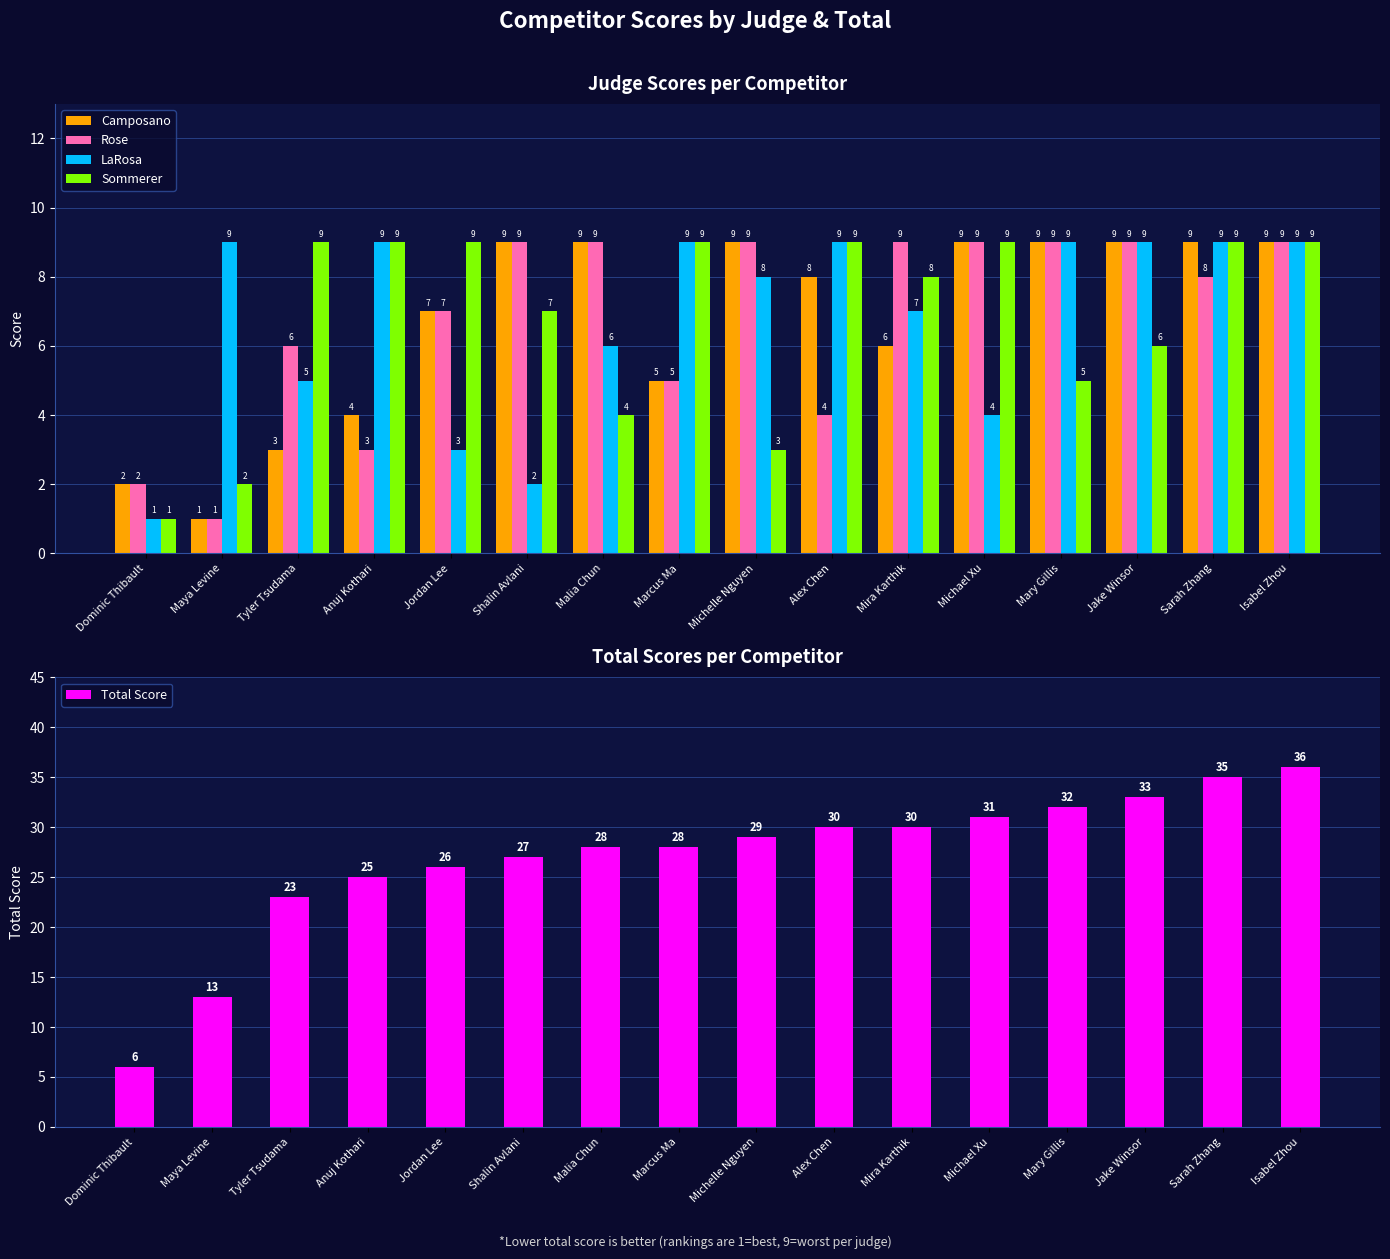

What value does the Rose series have at Shalin Avlani?

9